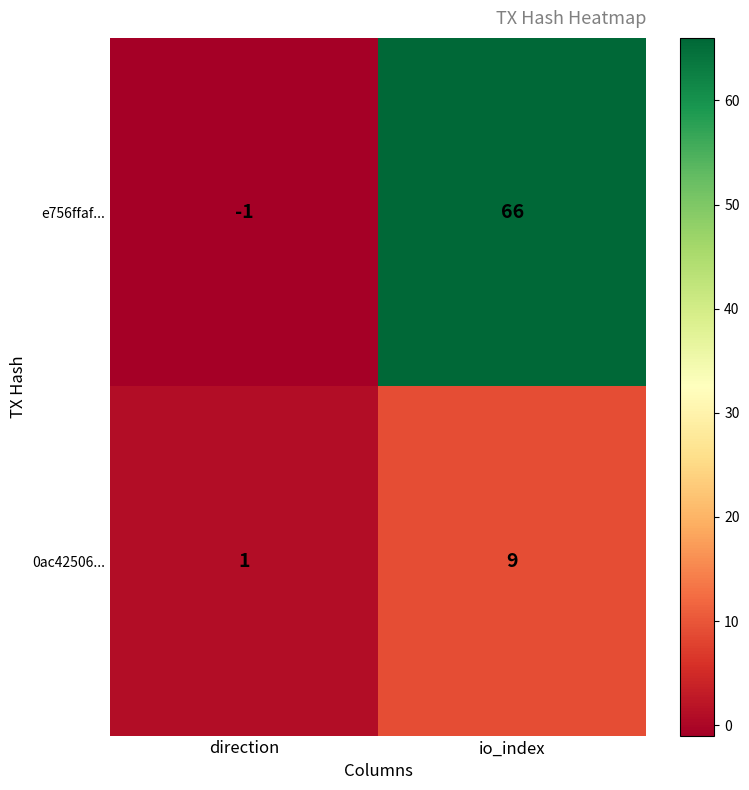

What is the sum of all 0ac42506... values?

10